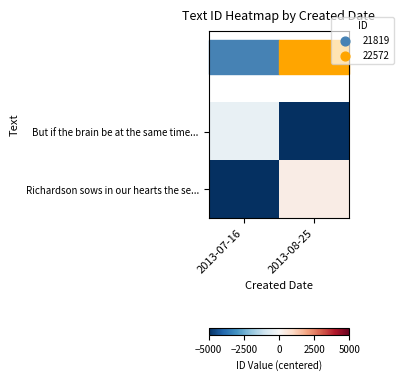

How many distinct data groups are displayed?

2